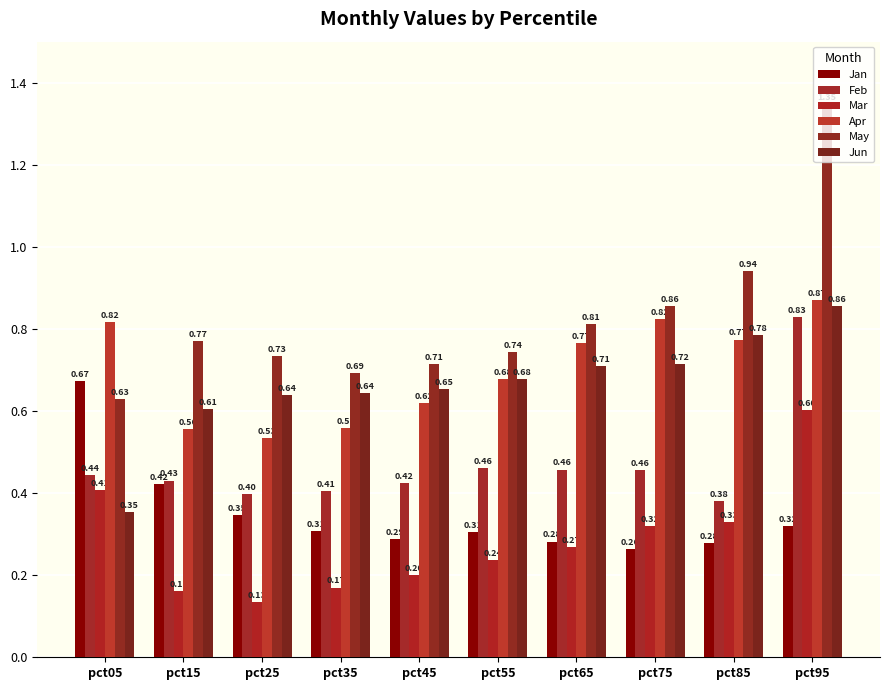

What are all the series names shown in the legend?

Jan, Feb, Mar, Apr, May, Jun